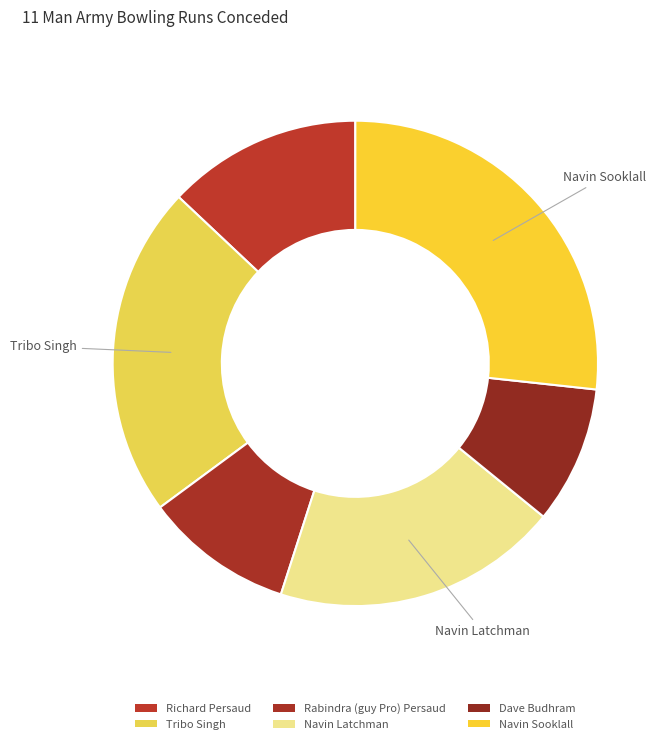

How many slices are in this pie chart?

6